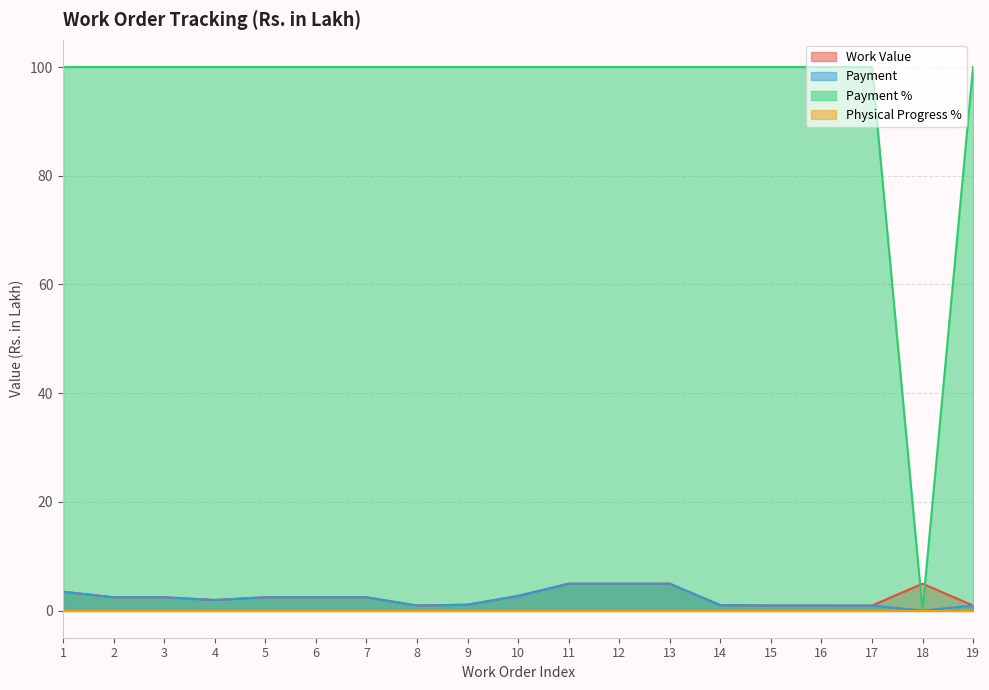

True or false: Work Value has a value of 2.4 at 5.

True